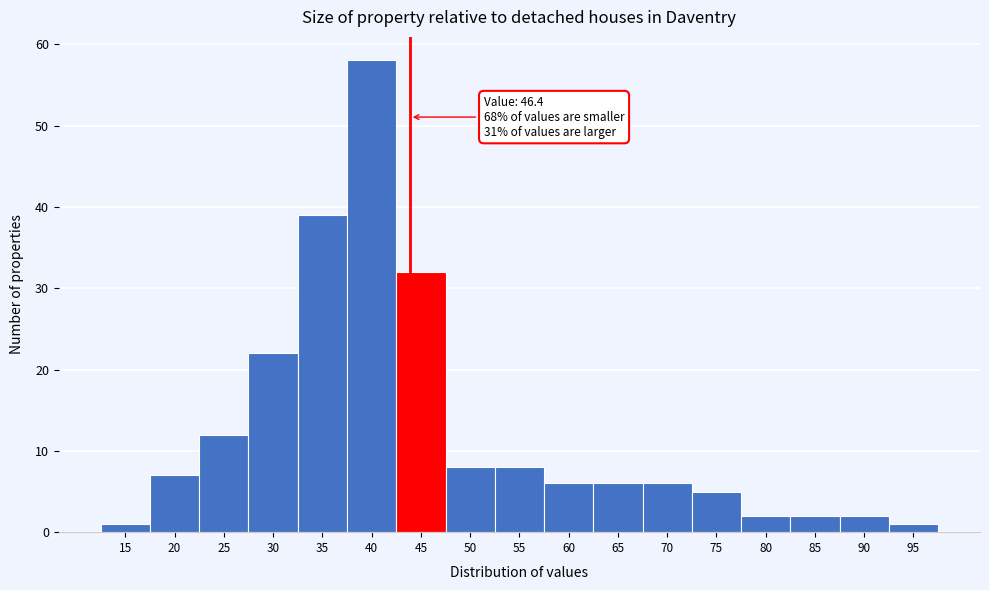

Reading left to right, extract all data points from this chart.

15=1	20=7	25=12	30=22	35=39	40=58	45=32	50=8	55=8	60=6	65=6	70=6	75=5	80=2	85=2	90=2	95=1